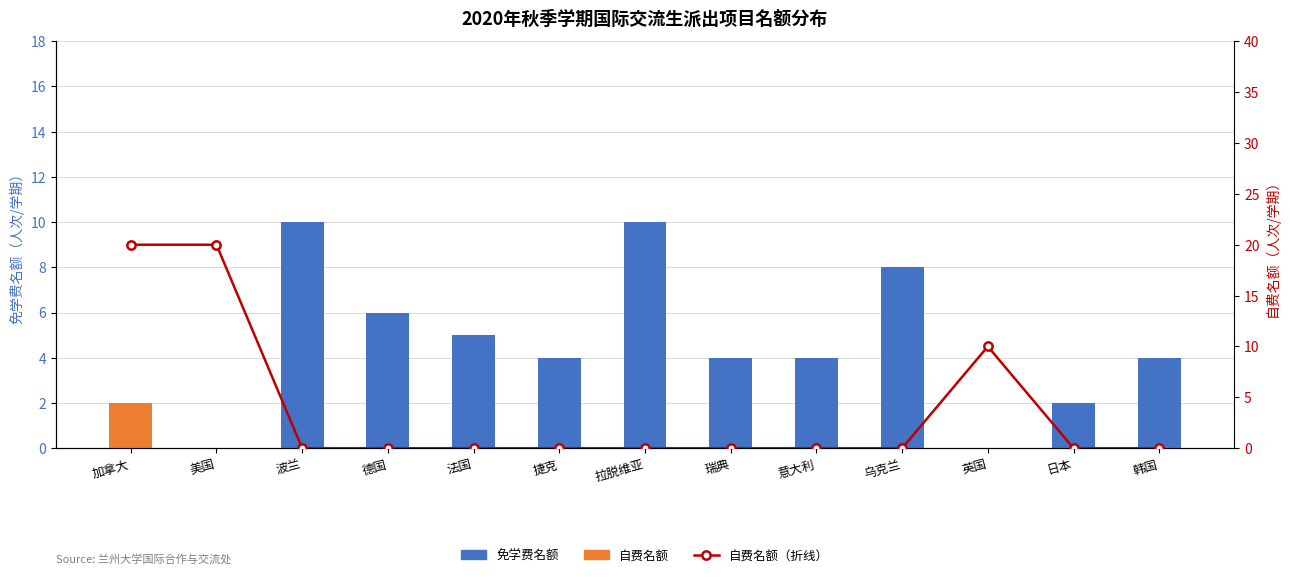

What is the greatest value displayed?

20